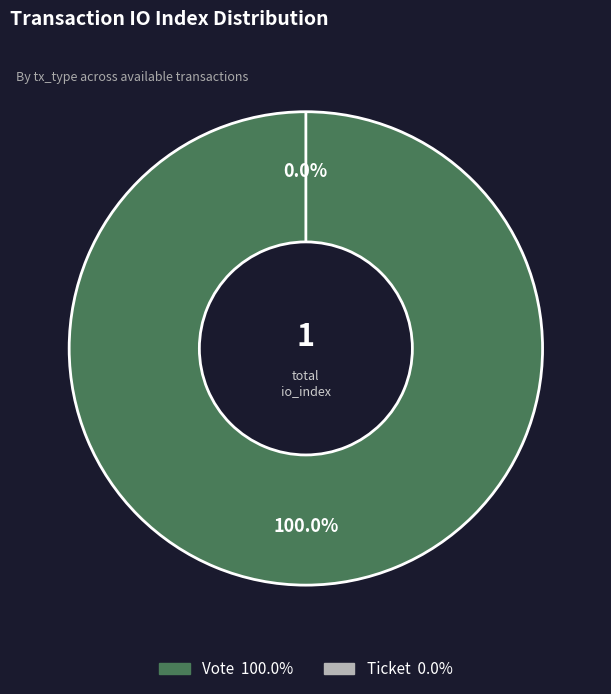

Does any single category account for the majority?

Yes